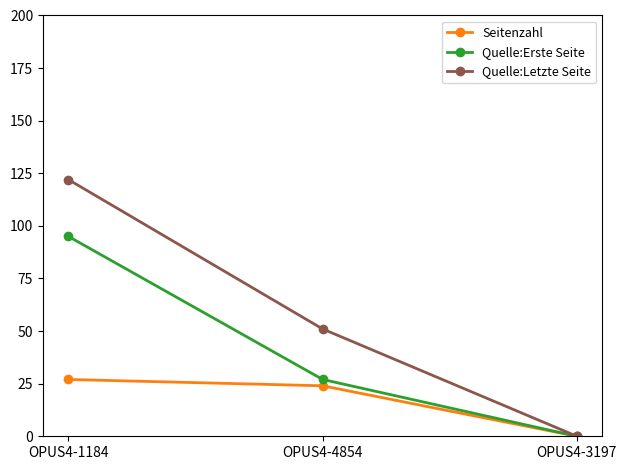

At which label does Quelle:Letzte Seite reach its minimum?

OPUS4-3197